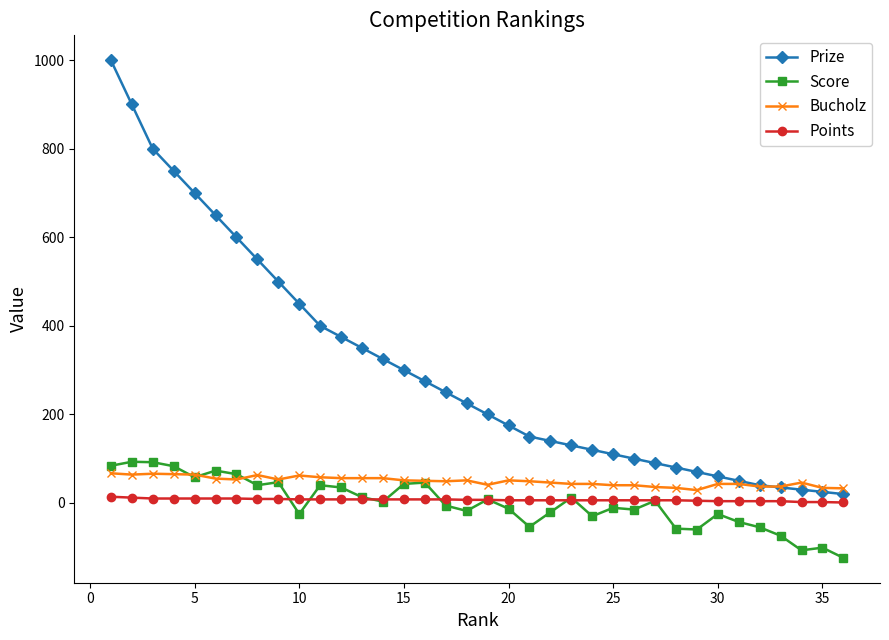

Which series has the widest spread of values?

Prize